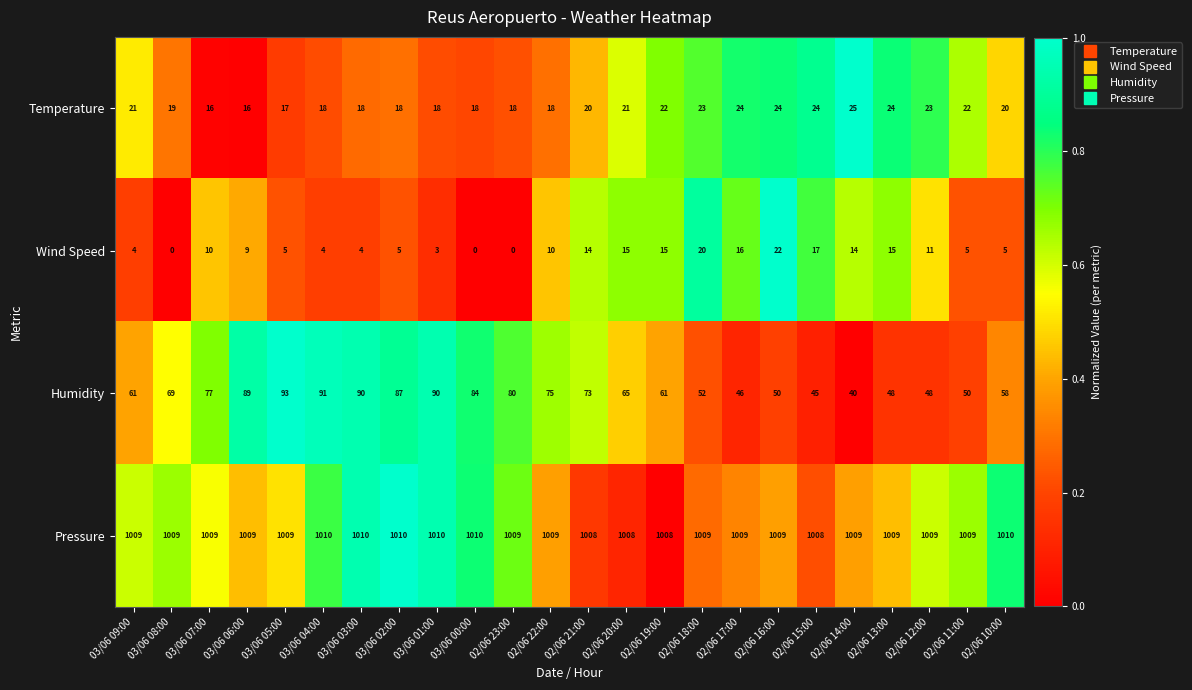

What is the sum of all Humidity values?

1622